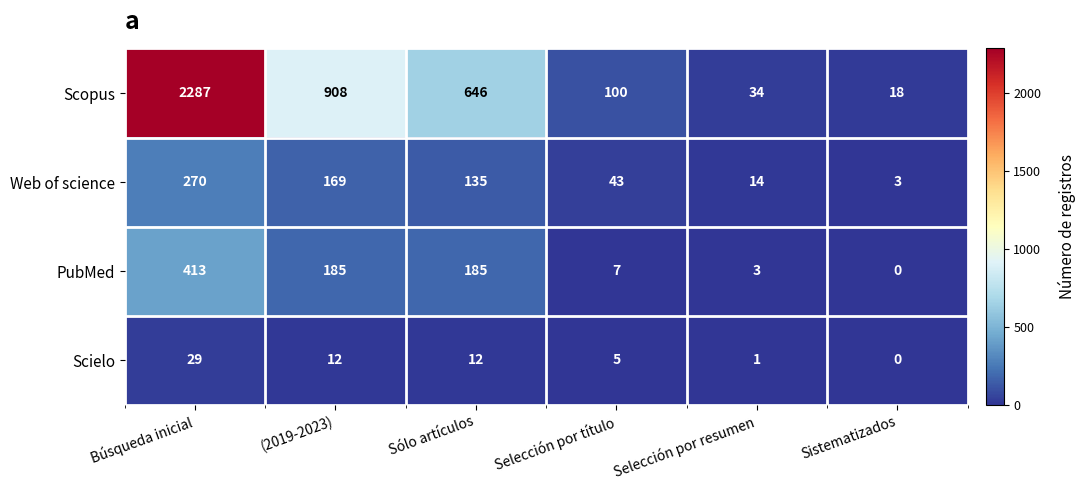

What is the sum of all Web of science values?

634